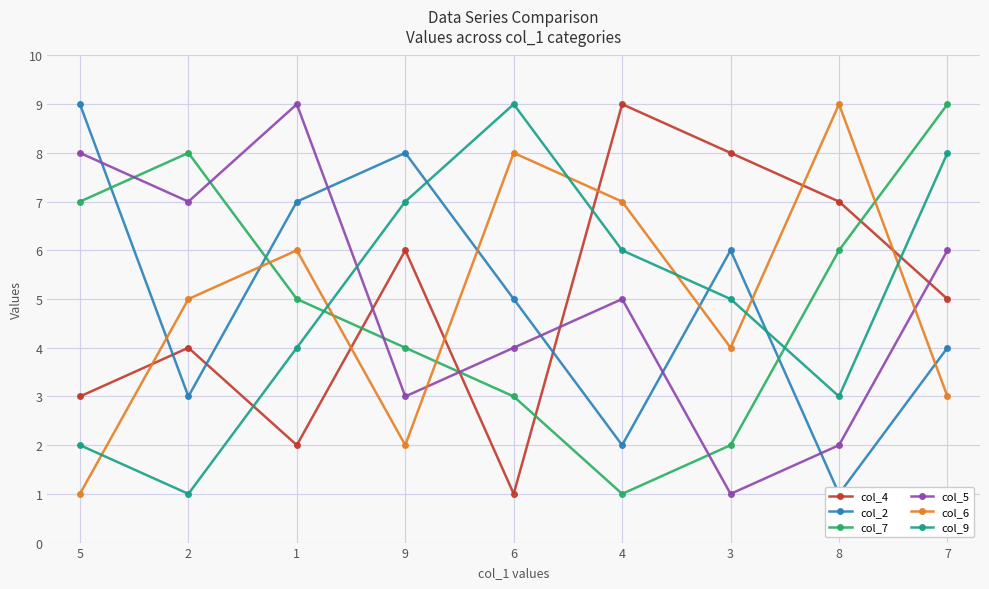

What is the sum of all col_2 values?

45